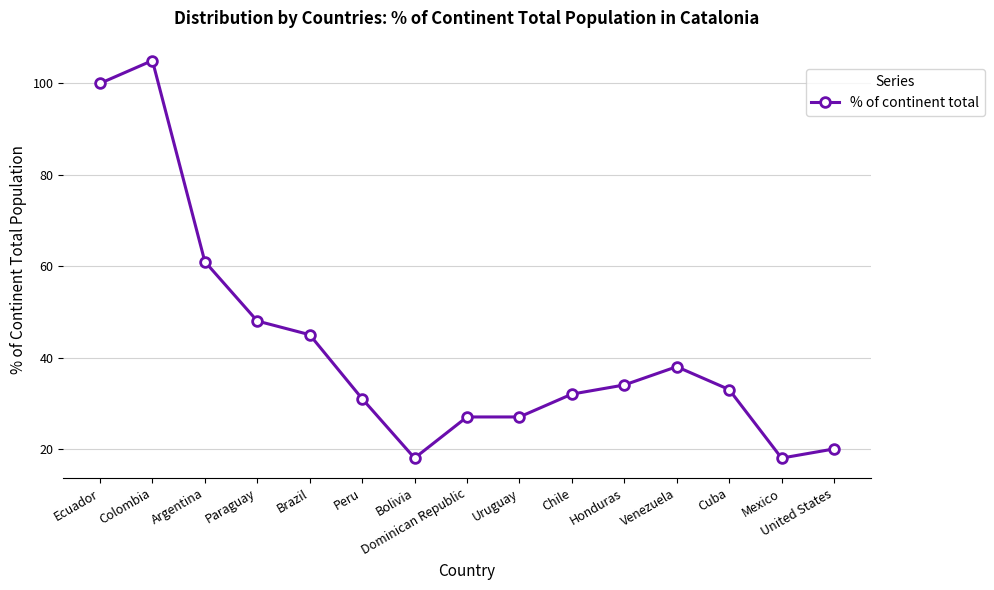

The chart shows a value of 105 at Colombia. True or false?

True